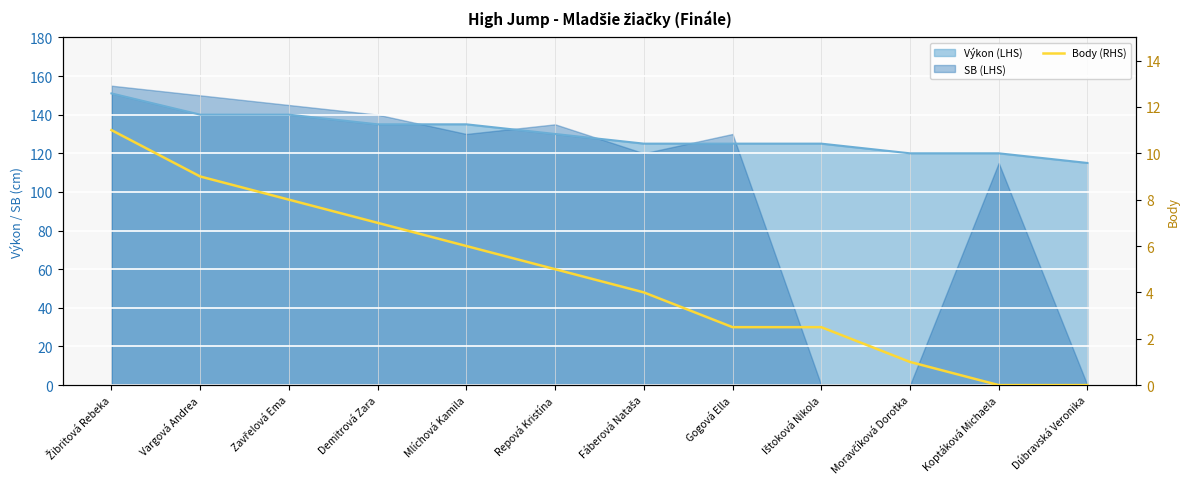

True or false: the data shows 17.4 at Žibritová Rebeka.

False